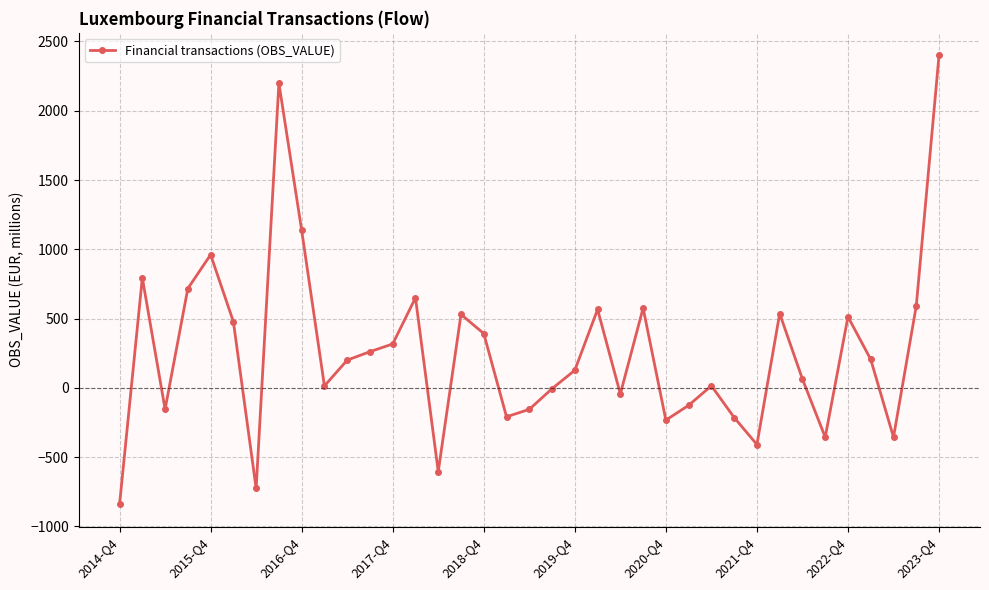

How many interior local valleys (lower than both neighbors) does the data have?

10